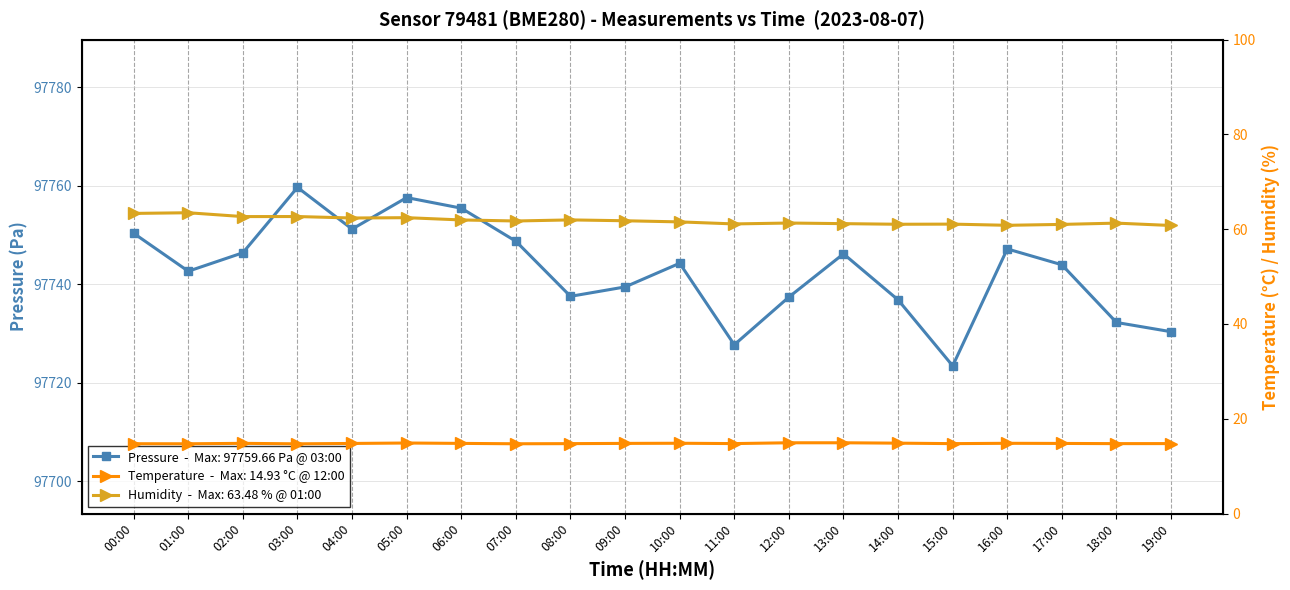

How many lines are shown in the chart?

3